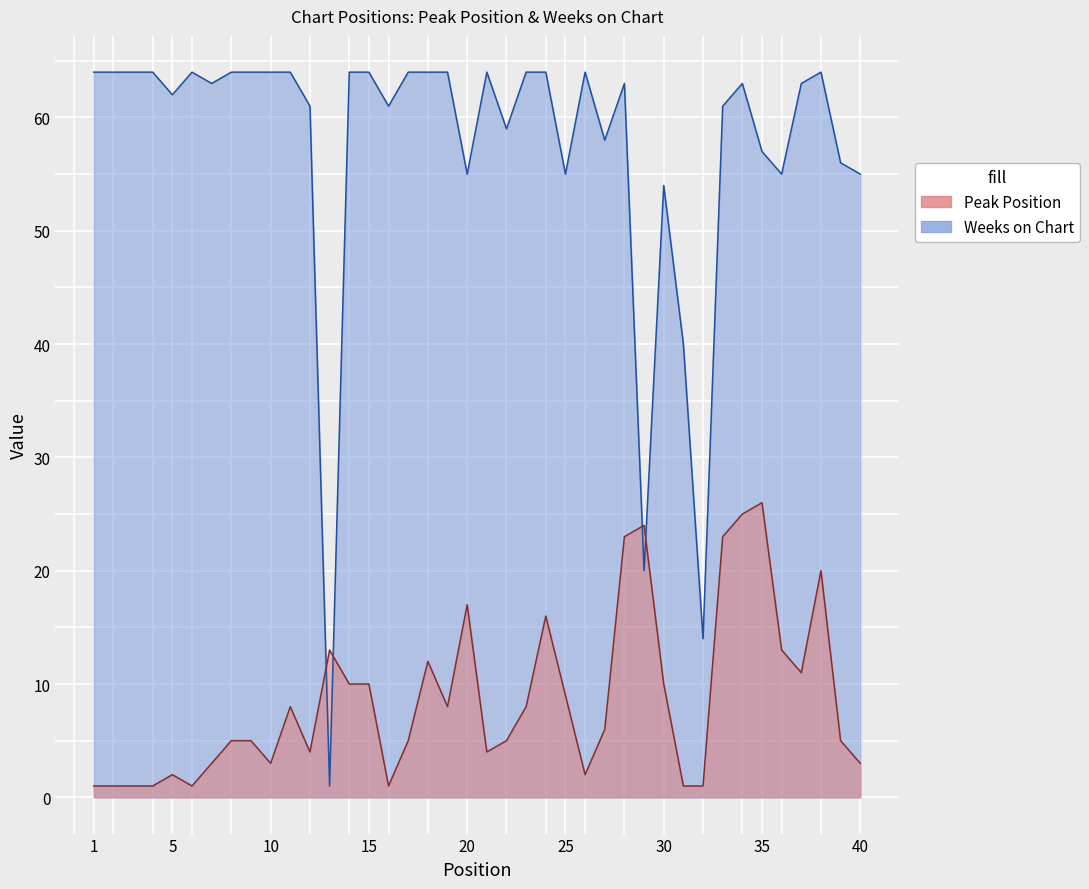

Which category has the lowest value across all series?

1